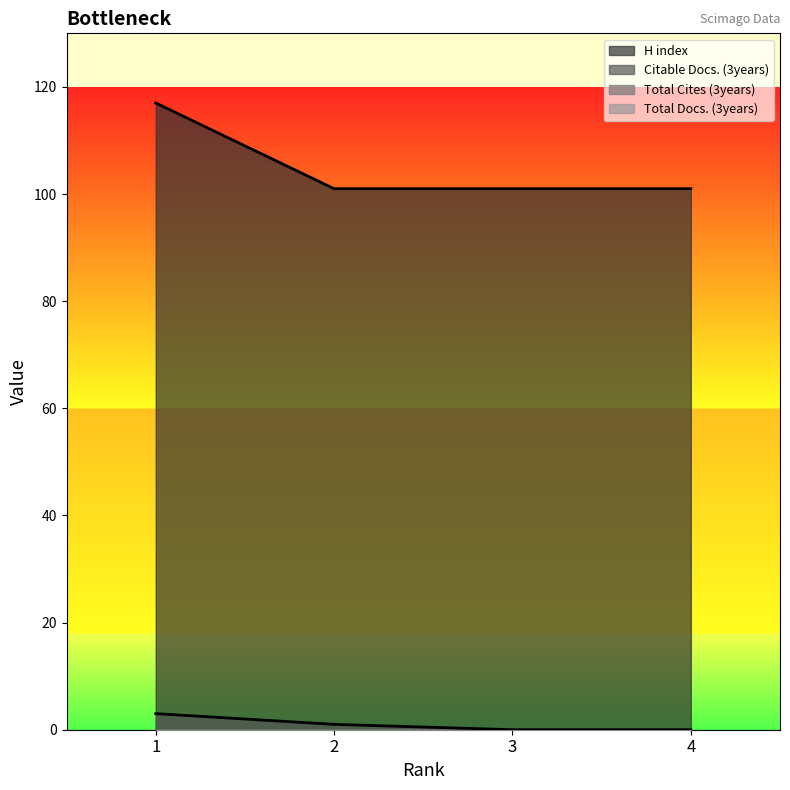

True or false: Citable Docs. (3years) and H index intersect in this chart.

False